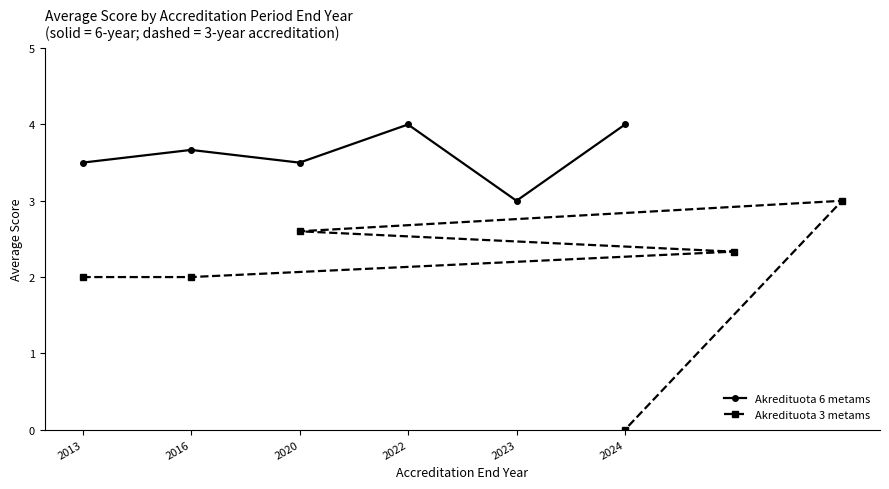

How many series are shown in this chart?

2